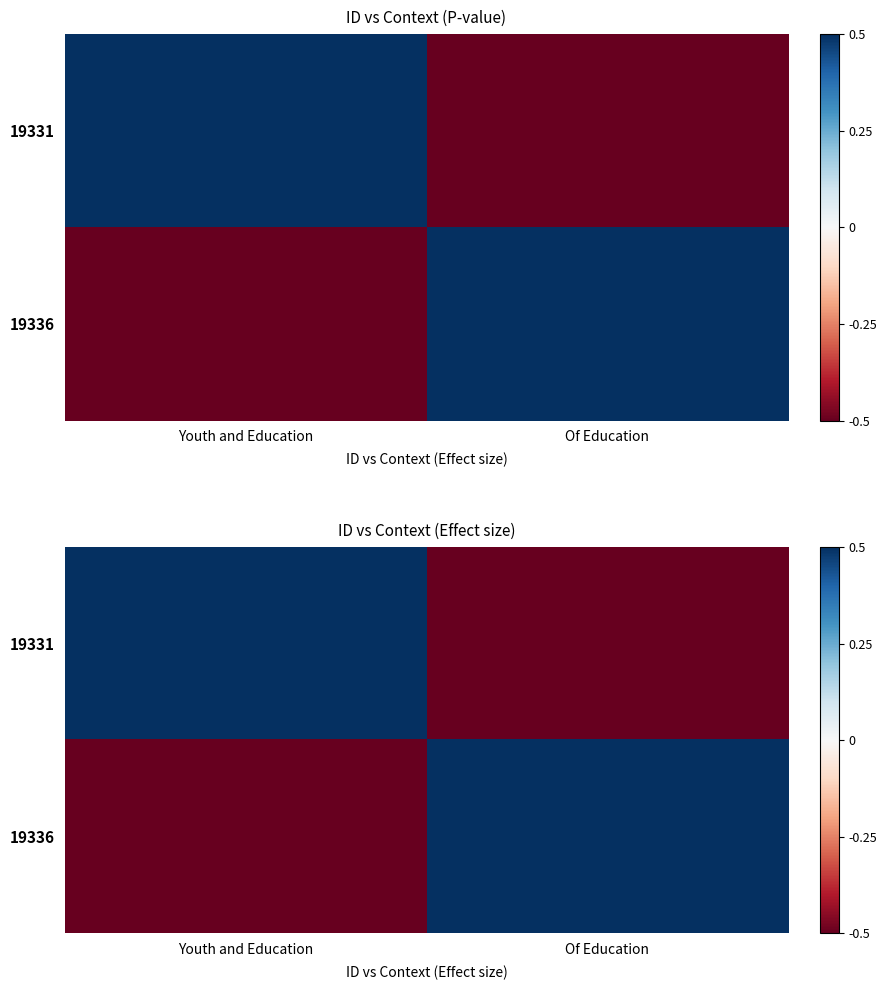

Where is 19331 nearest to the value 0?

Youth and Education